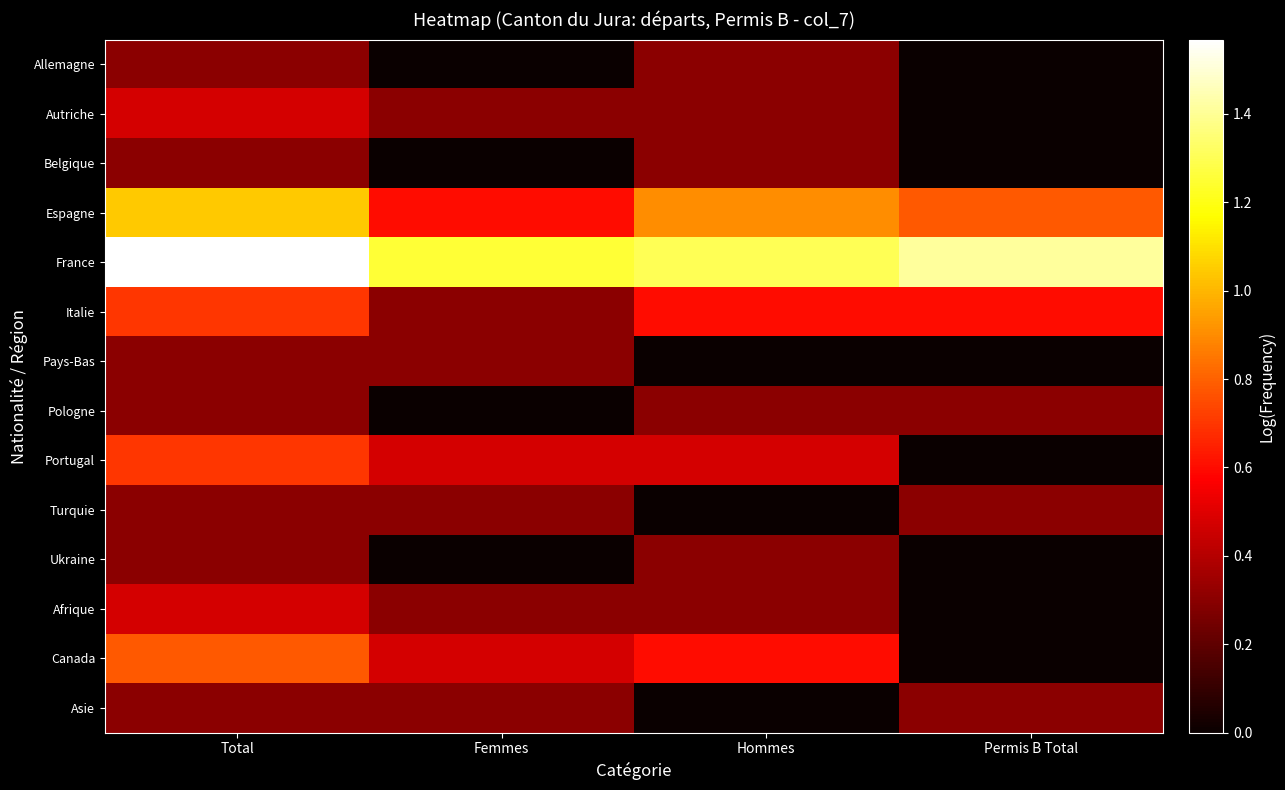

What is the greatest value displayed?

1.6